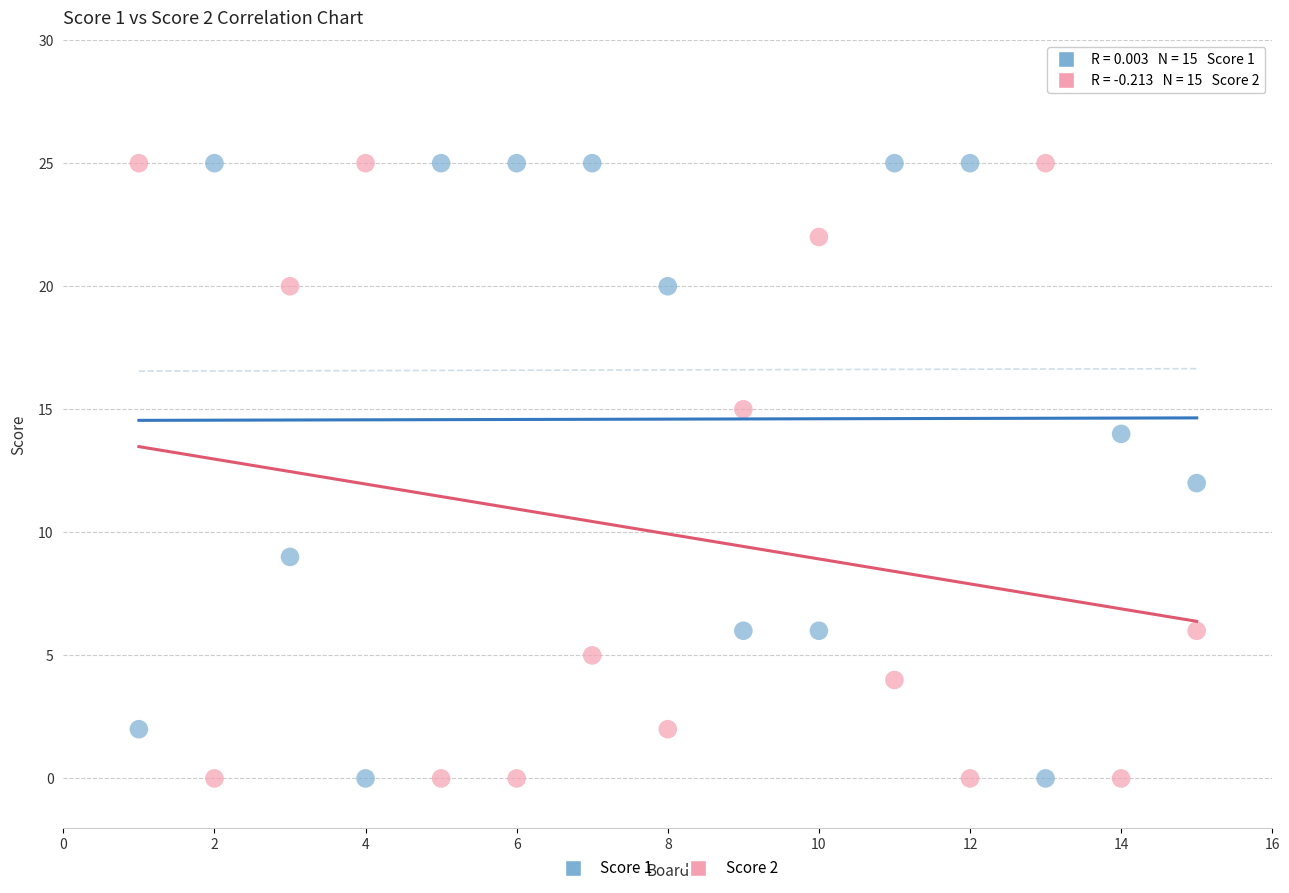

What is the X range (max minus min) for the scatter plot?

14